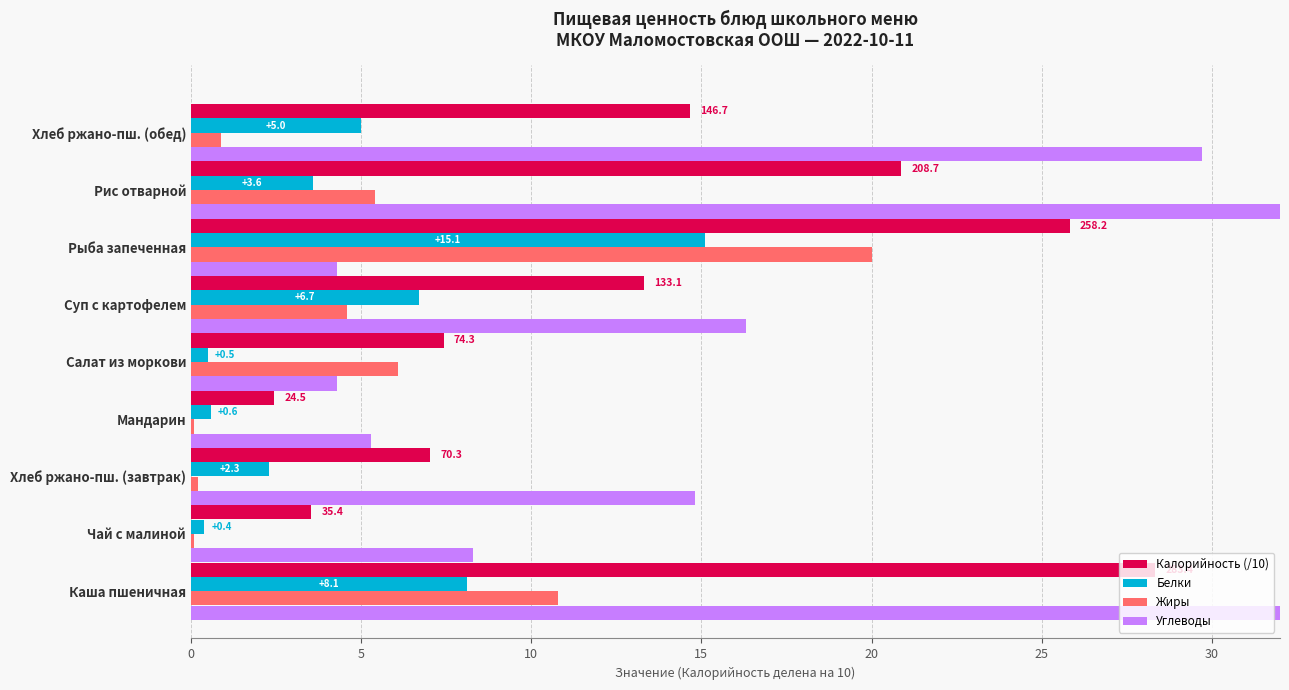

The Жиры series shows 7.5 at Рыба запеченная. True or false?

False